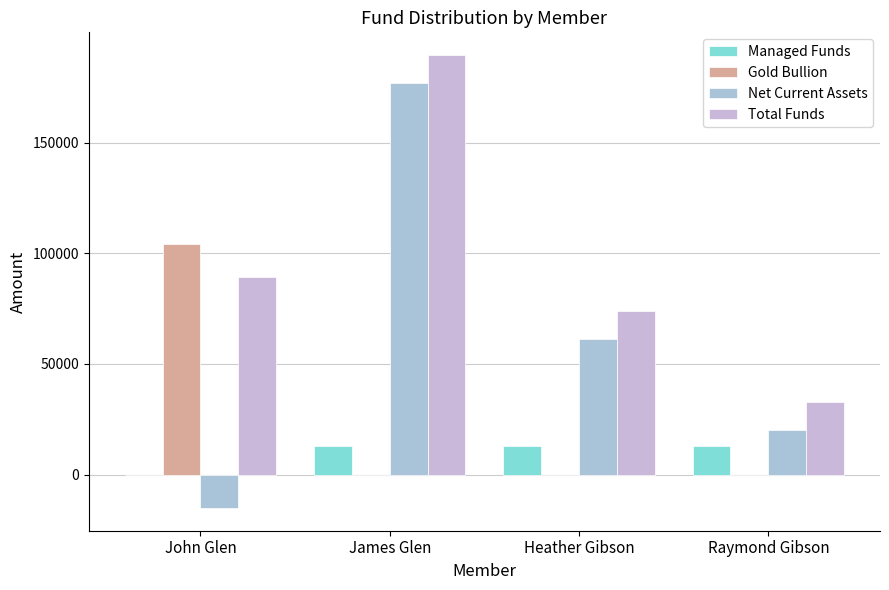

How many data points does each series have?

4